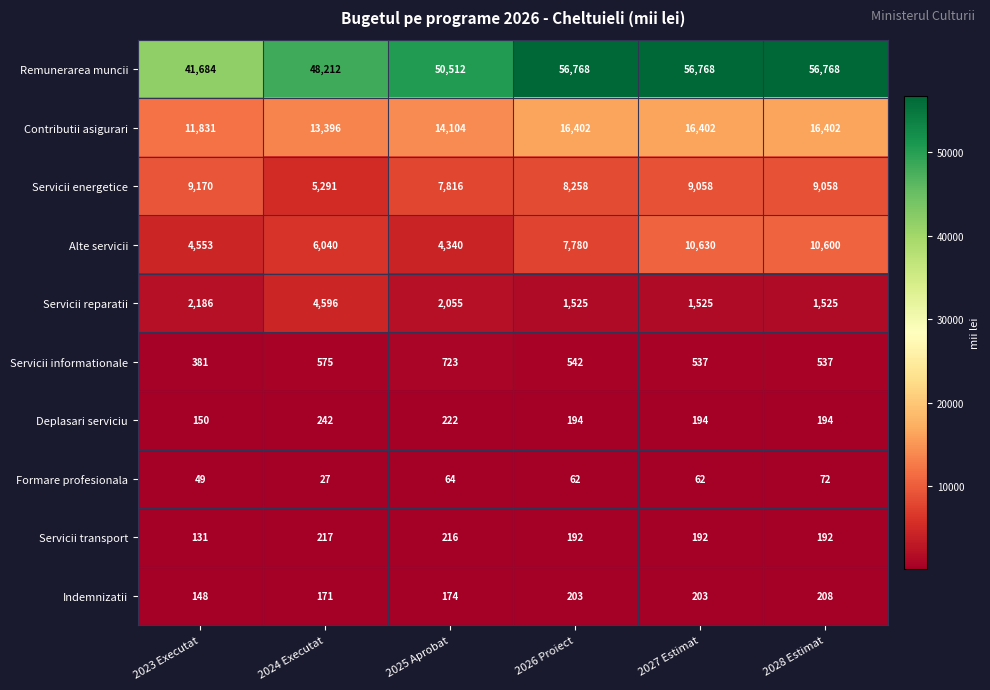

What value does the Servicii transport series have at 2024 Executat, to the nearest 10?

220